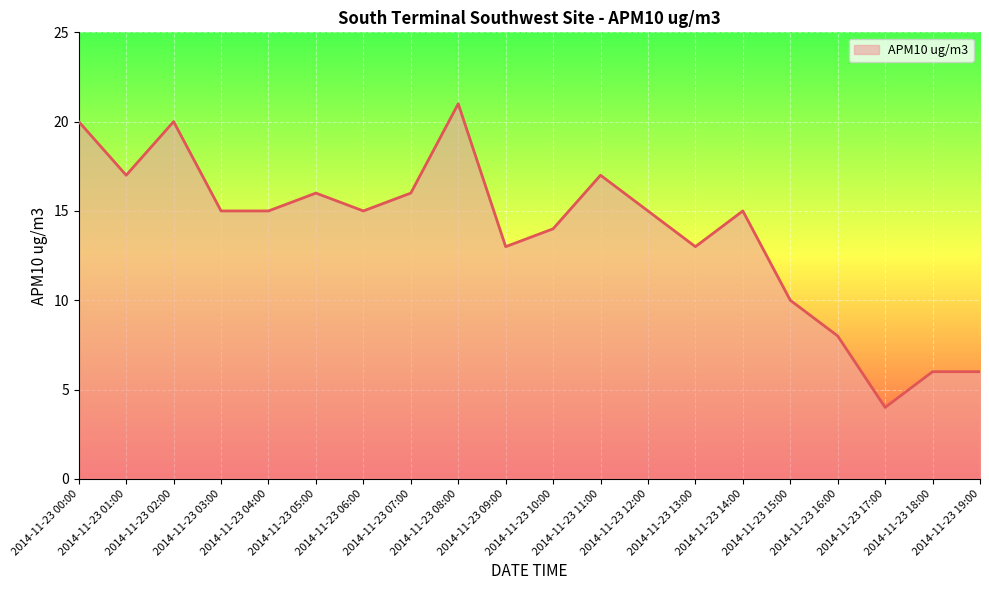

The value at 2014-11-23 00:00 is 20. True or false?

True